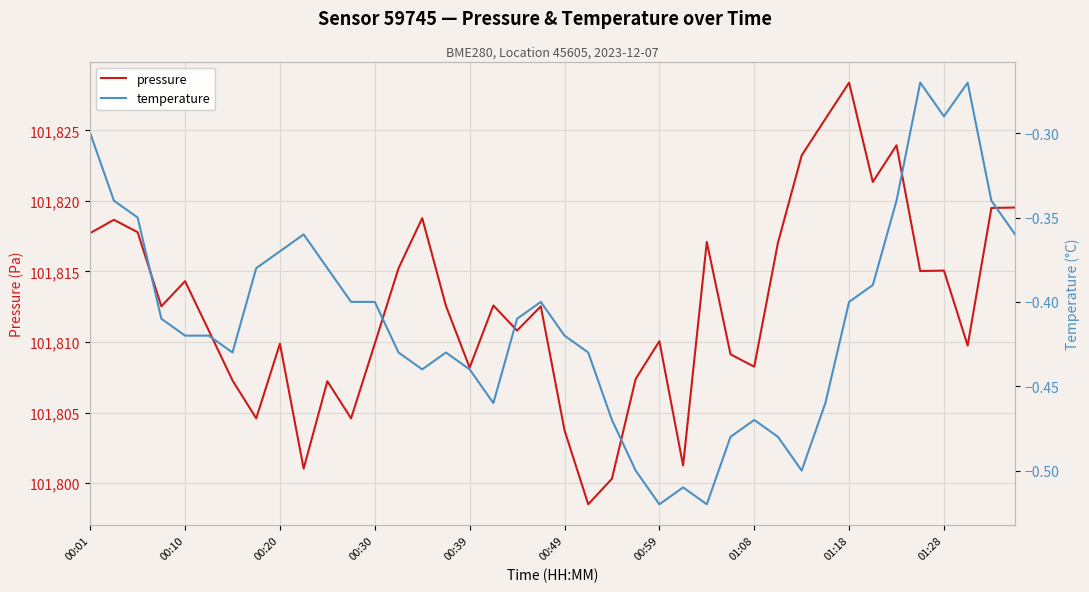

Is it true that pressure equals 48018.0 at 01:28?

False